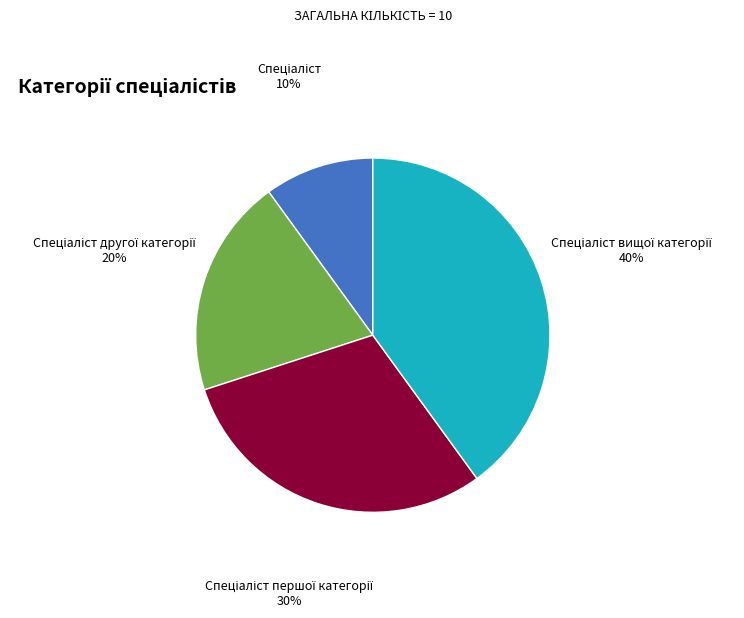

Is there any slice that represents more than half of the pie?

No